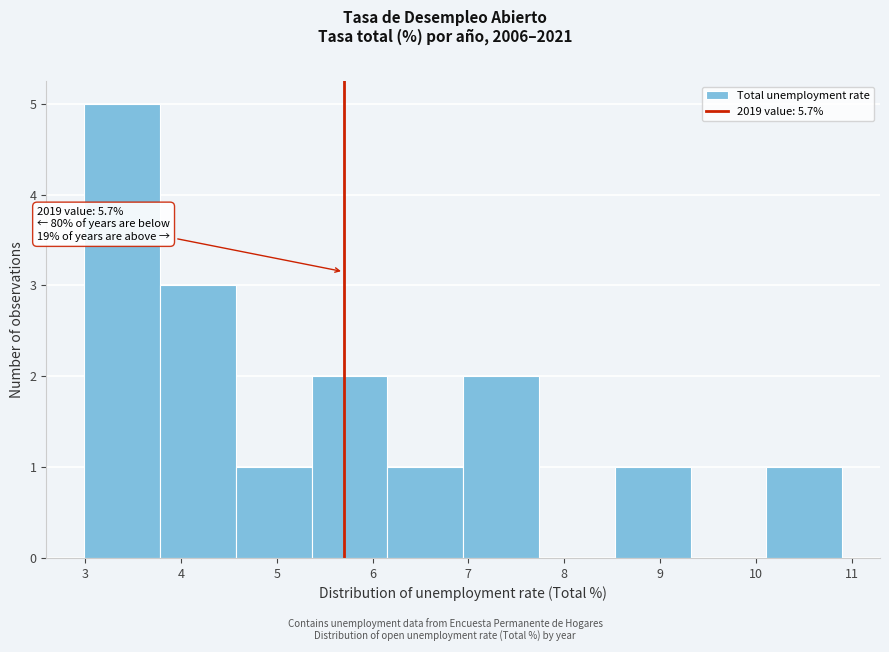

Which range on the x-axis has the tallest bar?

3.0 to 3.8